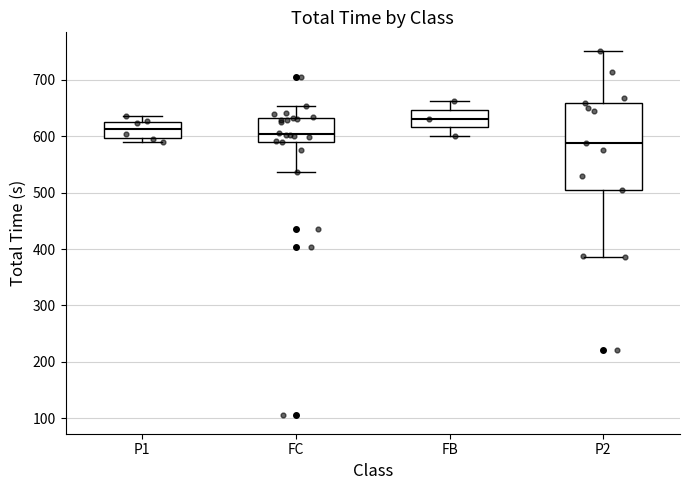

Which box is the tallest, from its lower edge to its upper edge?

P2